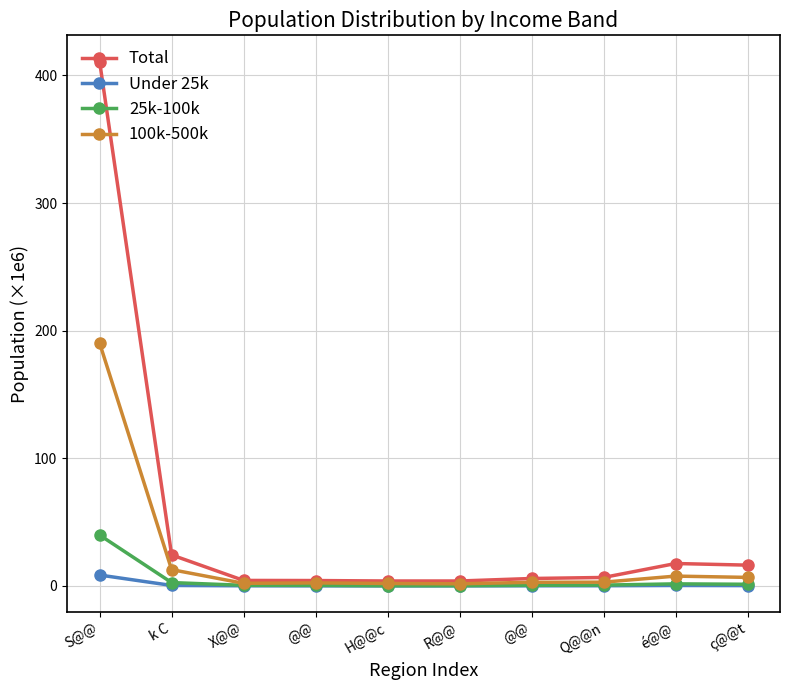

Does the chart have visible grid lines?

Yes